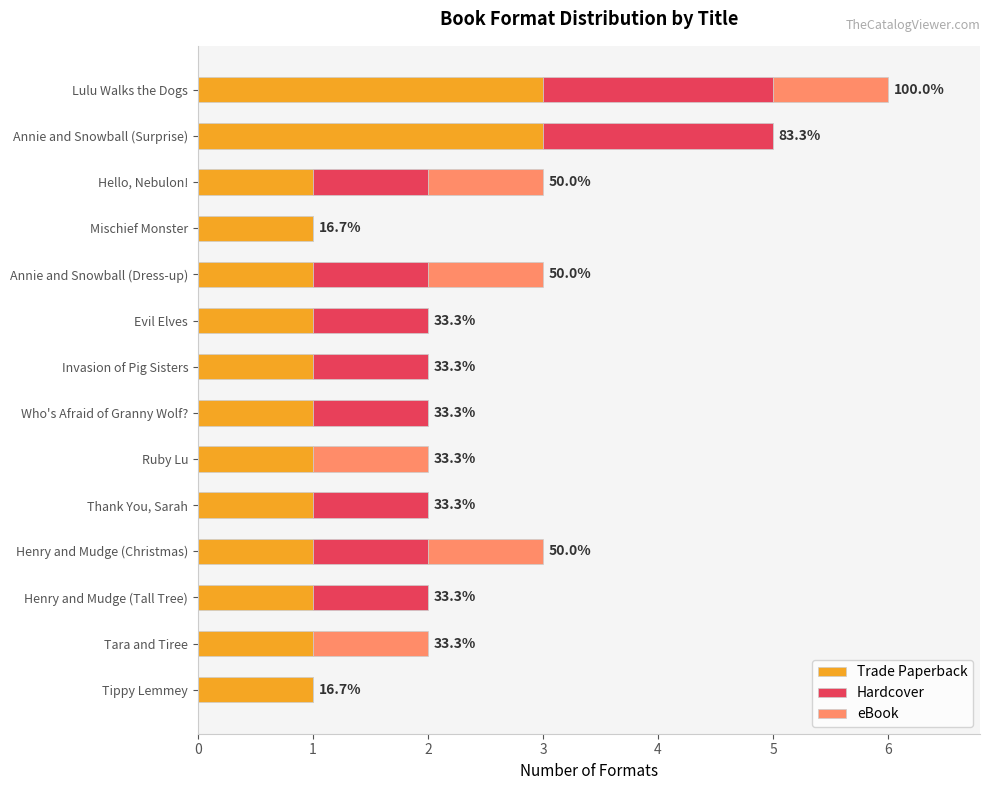

What is the sum of all Trade Paperback values?

18